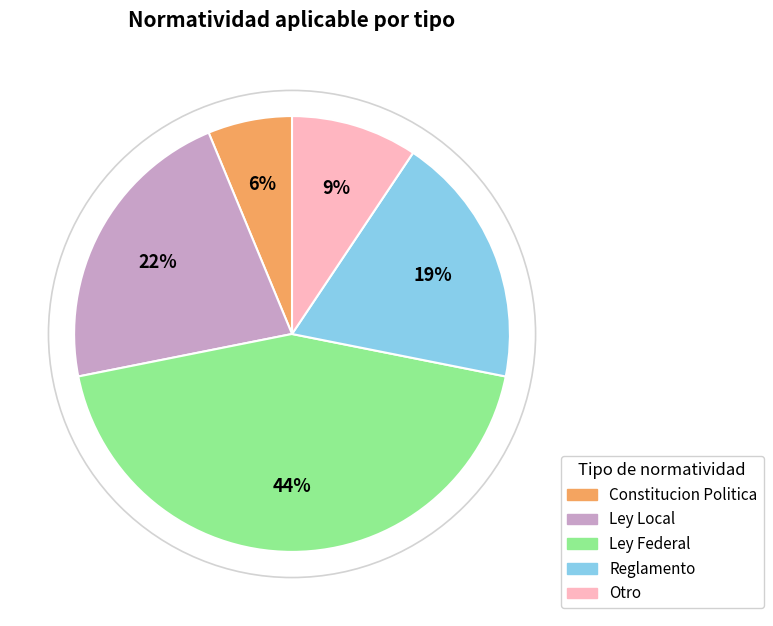

Approximately how many times larger is the value at Otro compared to Ley Local?

0.4